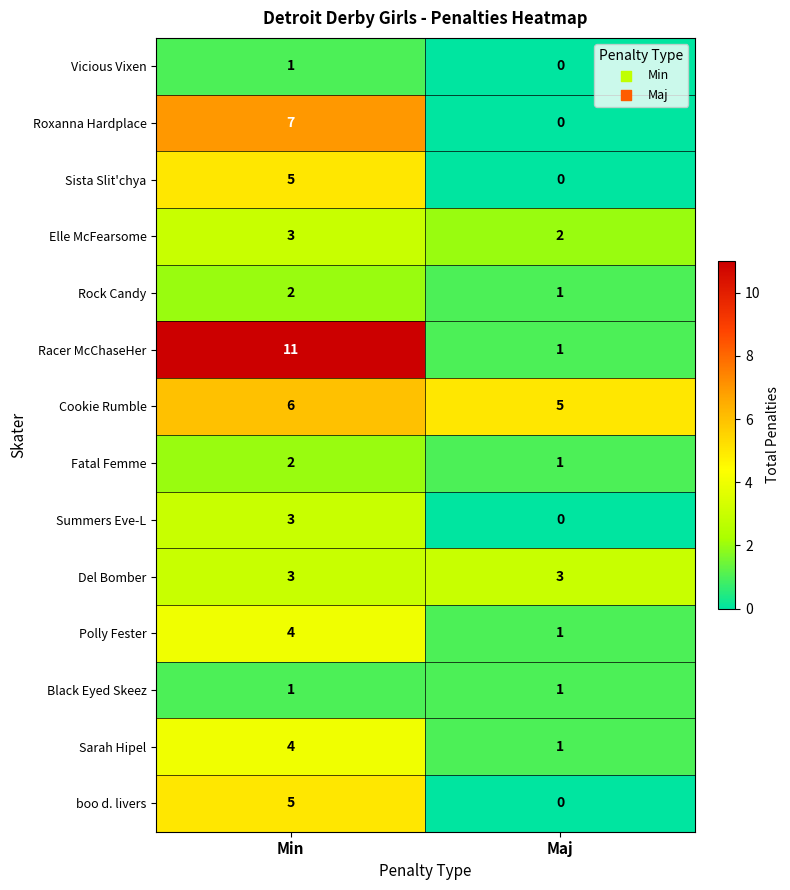

What is the difference between the maximum and minimum values in the Sarah Hipel series?

3